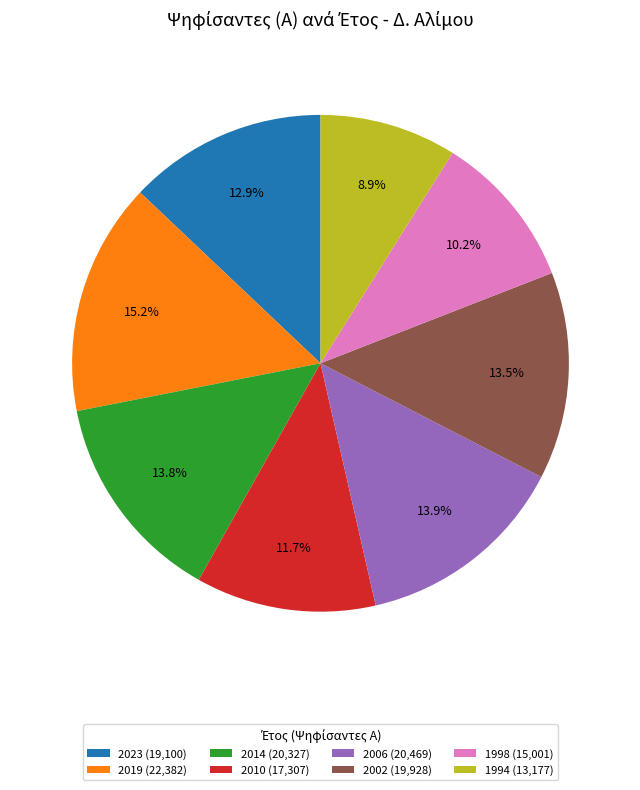

What percentage is the 2023 slice, to the nearest percent?

13%